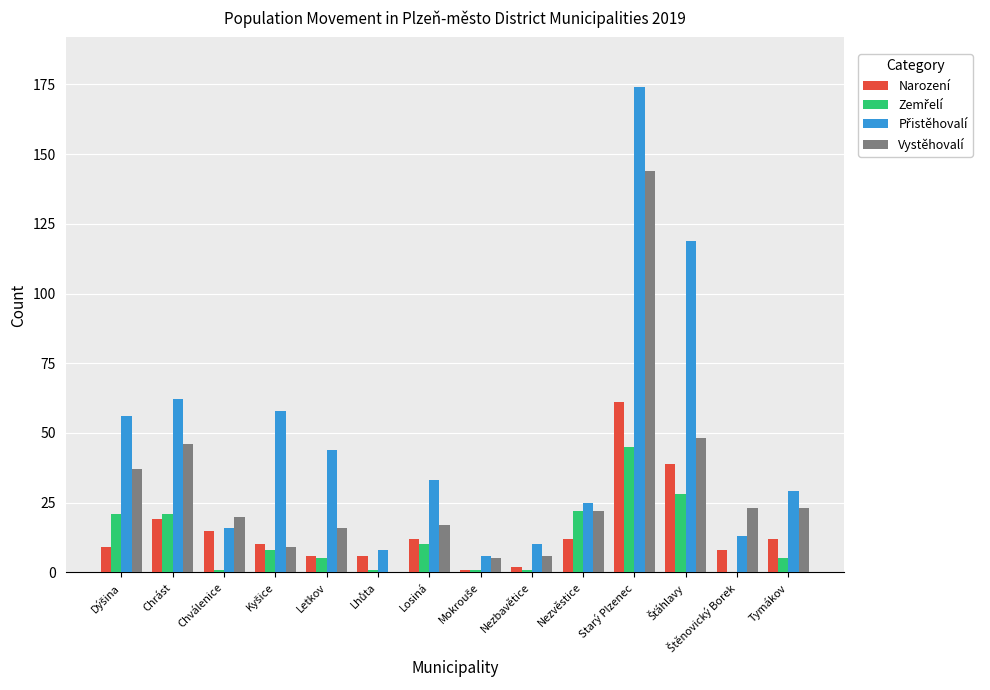

How many groups of bars are there?

14